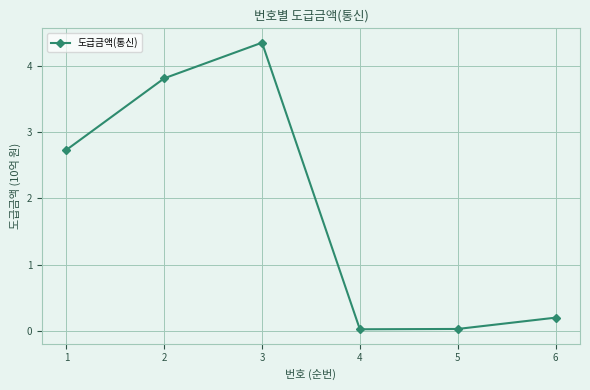

True or false: the data shows 1.6 at 1.

False